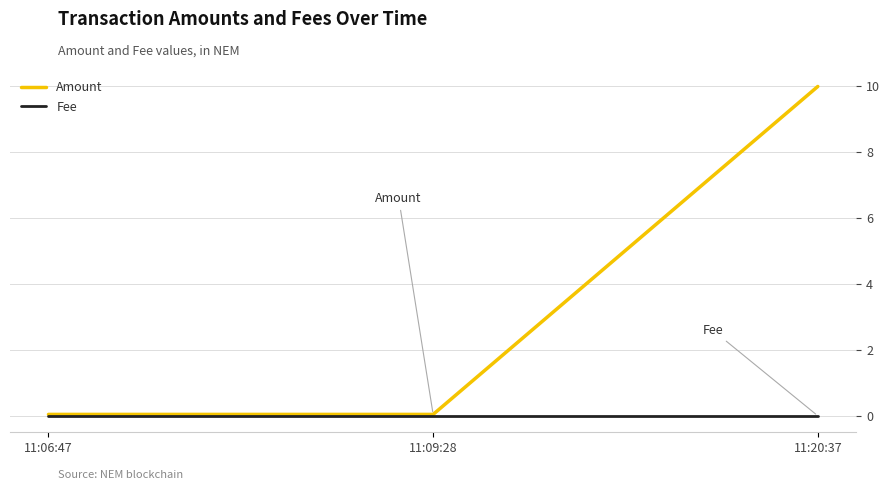

Rank the series by their maximum value, from lowest to highest.

Fee, Amount